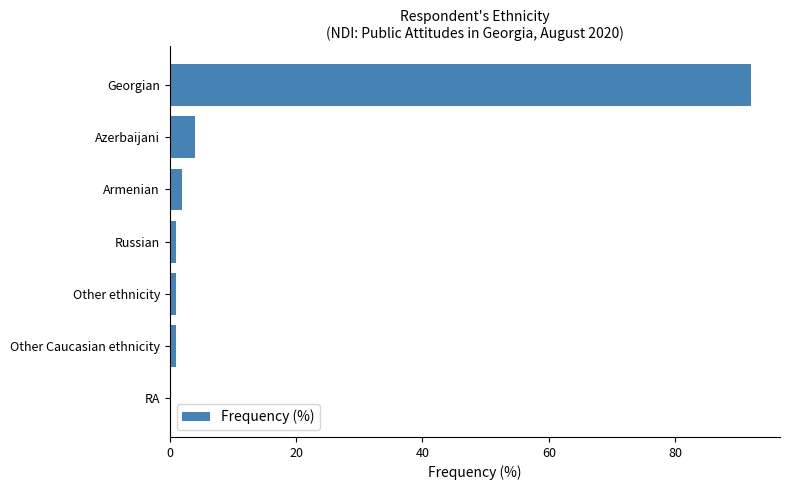

Where is the data nearest to the value 46?

Azerbaijani